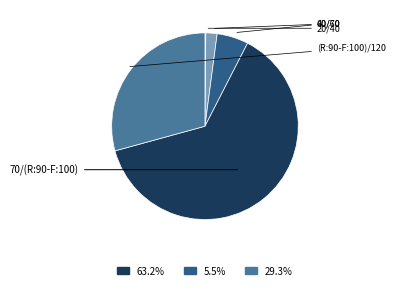

Does any single category account for the majority?

Yes